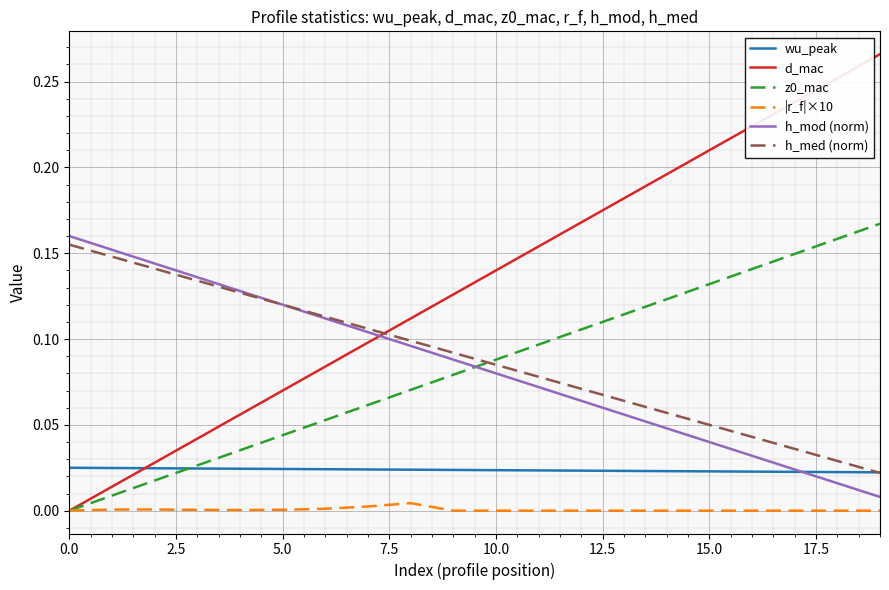

How many lines are shown in the chart?

6